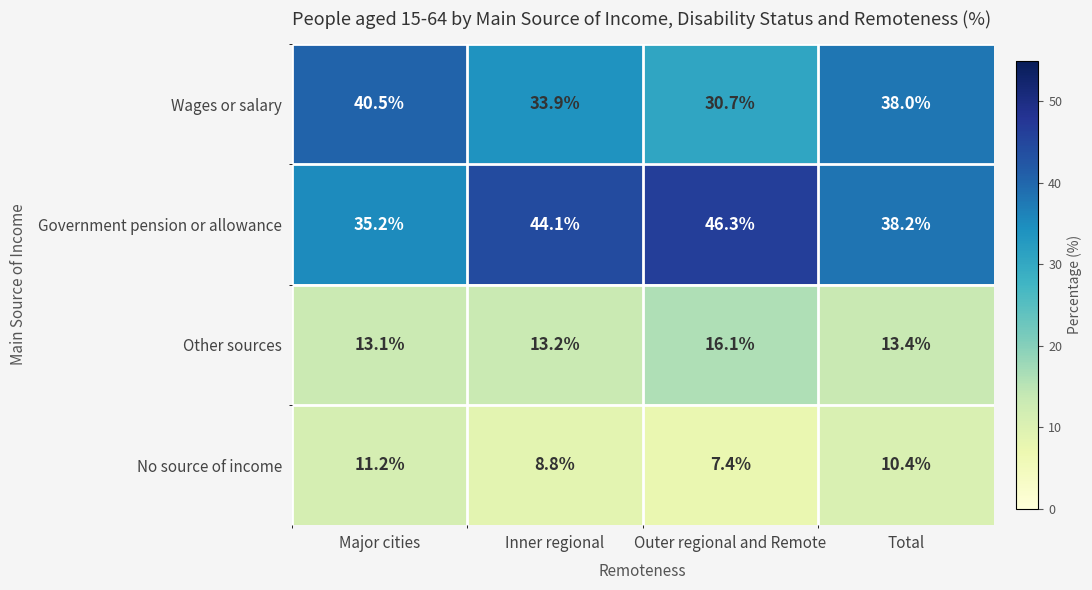

Is it true that Government pension or allowance equals 35.2 at Major cities?

True